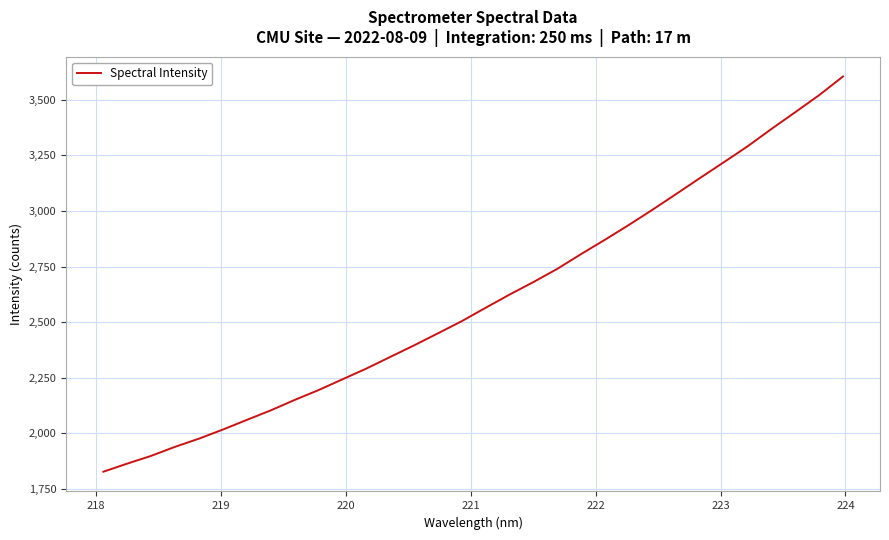

What is the smallest value displayed?

1827.6